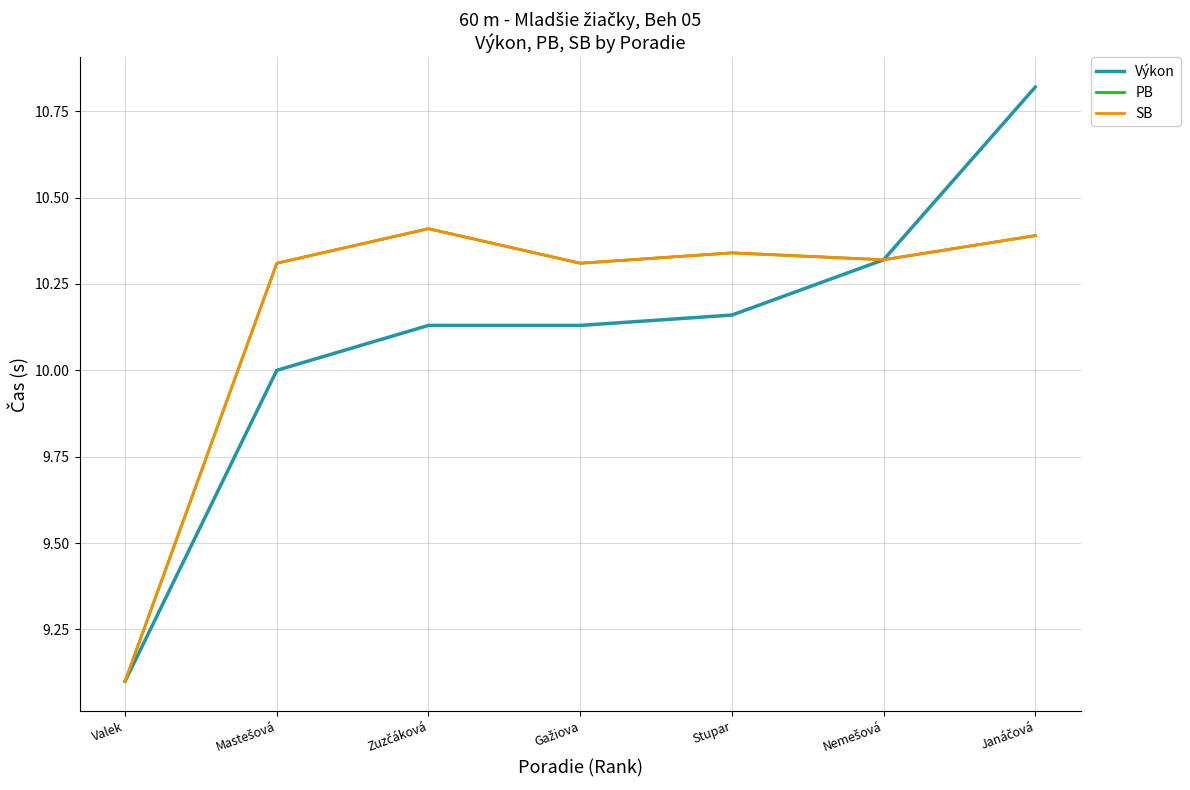

How many PB values are between 10 and 11?

6